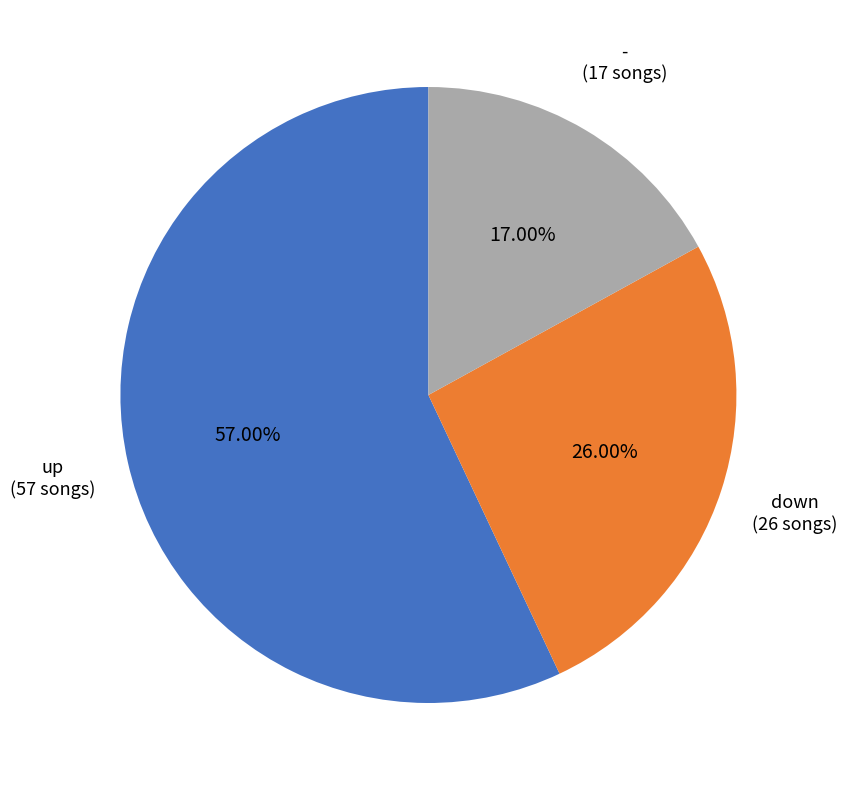

Does any single category account for the majority?

Yes